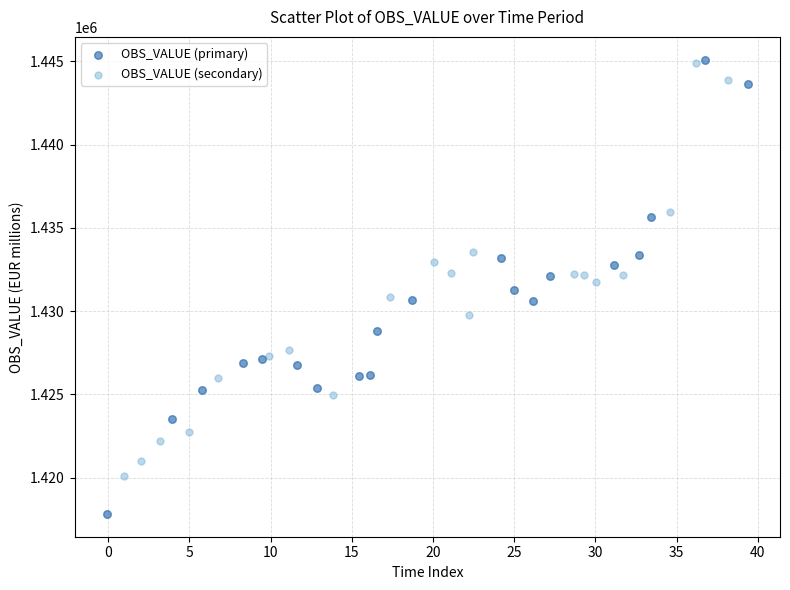

Which series has the widest spread of Y values?

OBS_VALUE (primary)